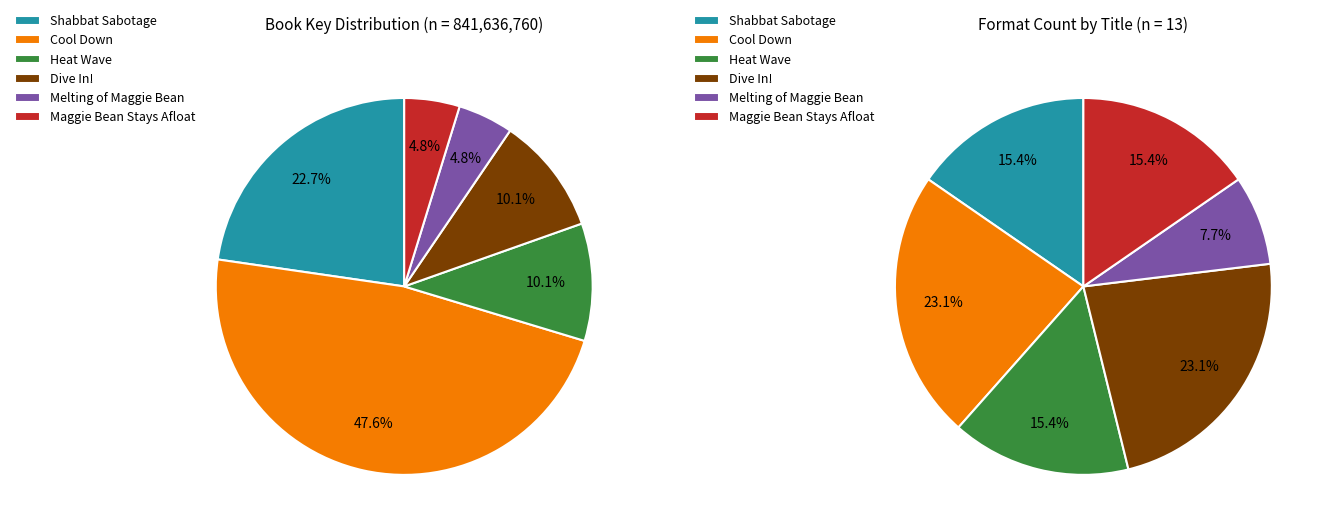

The Melting of Maggie Bean slice represents 5% of the pie. True or false?

True